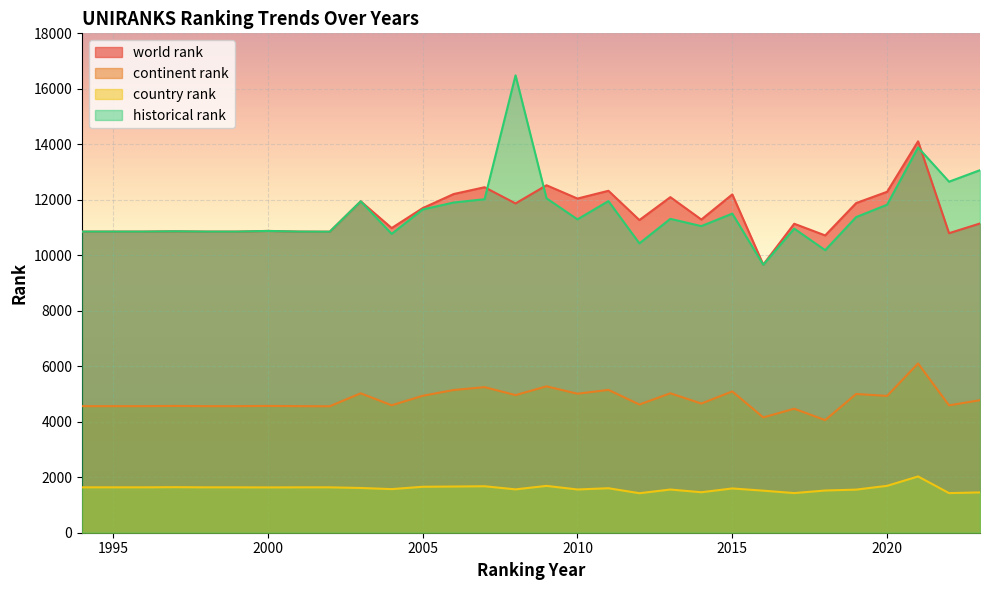

Which series has the largest total across all categories?

historical rank